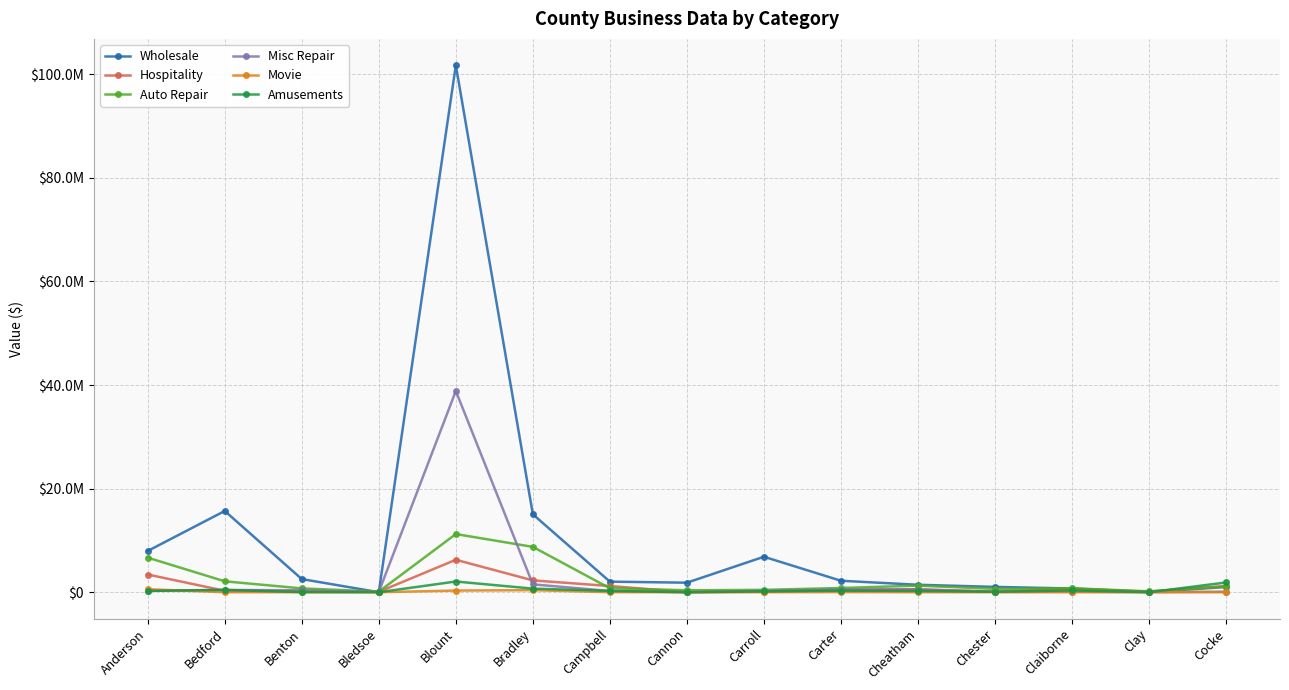

Does the chart have visible grid lines?

Yes